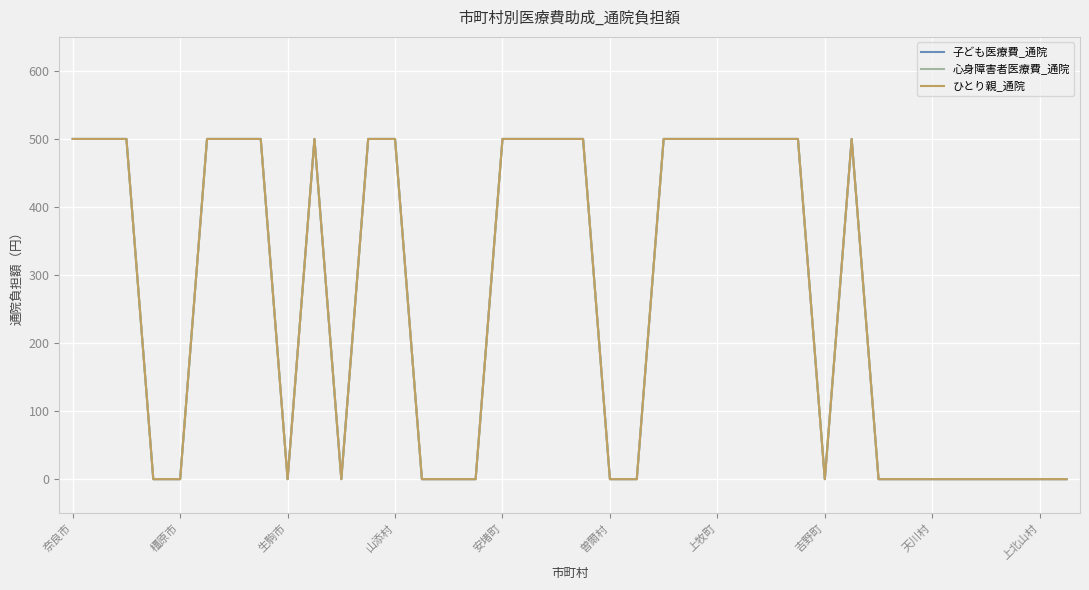

True or false: 心身障害者医療費_通院 and 子ども医療費_通院 cross at least once.

False